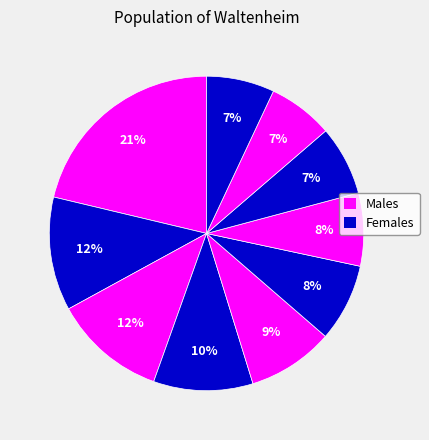

Count the number of slices in the pie.

10